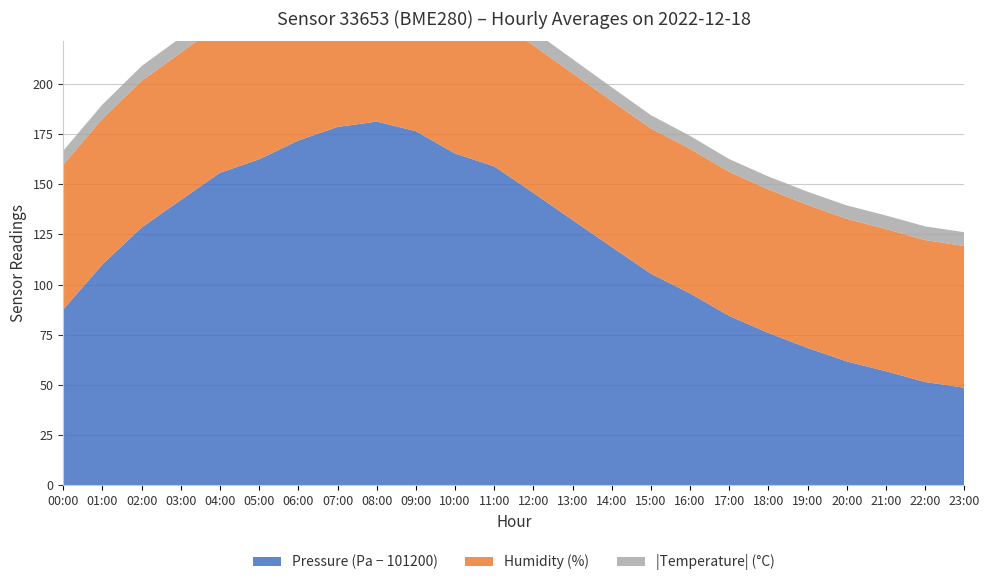

Reading left to right, extract all data points from this chart.

Pressure: 00:00=101287.6	01:00=101310.1	02:00=101328.4	03:00=101342.2	04:00=101355.7	05:00=101362.4	06:00=101371.8	07:00=101378.6	08:00=101381.2	09:00=101376.4	10:00=101365.3	11:00=101358.9	12:00=101345.7	13:00=101332.2	14:00=101318.7	15:00=101305.4	16:00=101295.6	17:00=101284.4	18:00=101275.9	19:00=101268.4	20:00=101261.7	21:00=101256.8	22:00=101251.5	23:00=101248.6
Humidity: 00:00=72.2	01:00=72.5	02:00=73.1	03:00=73.5	04:00=73.8	05:00=74.2	06:00=74.4	07:00=74.7	08:00=74.8	09:00=74.6	10:00=74.3	11:00=74.0	12:00=73.5	13:00=73.1	14:00=72.8	15:00=72.4	16:00=72.0	17:00=71.8	18:00=71.5	19:00=71.3	20:00=71.0	21:00=70.9	22:00=70.7	23:00=70.6
Temperature: 00:00=-6.9	01:00=-7.1	02:00=-7.3	03:00=-7.5	04:00=-7.7	05:00=-7.8	06:00=-7.8	07:00=-7.9	08:00=-8.0	09:00=-7.9	10:00=-7.7	11:00=-7.5	12:00=-7.3	13:00=-7.1	14:00=-6.8	15:00=-6.6	16:00=-6.5	17:00=-6.4	18:00=-6.4	19:00=-6.5	20:00=-6.7	21:00=-6.8	22:00=-6.8	23:00=-6.9